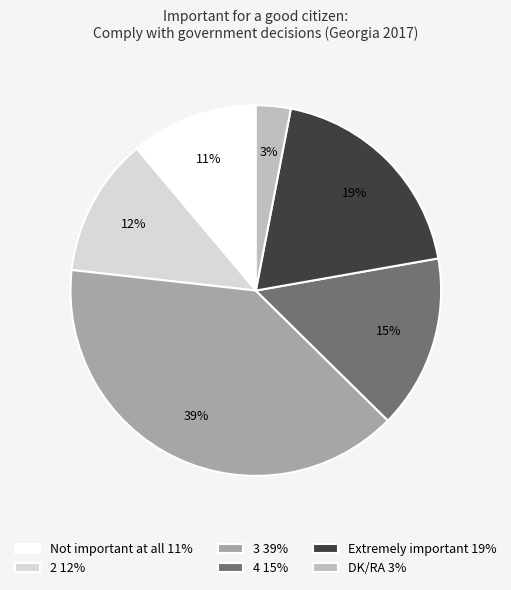

Do 3 and Extremely important together represent more than half of the pie?

Yes